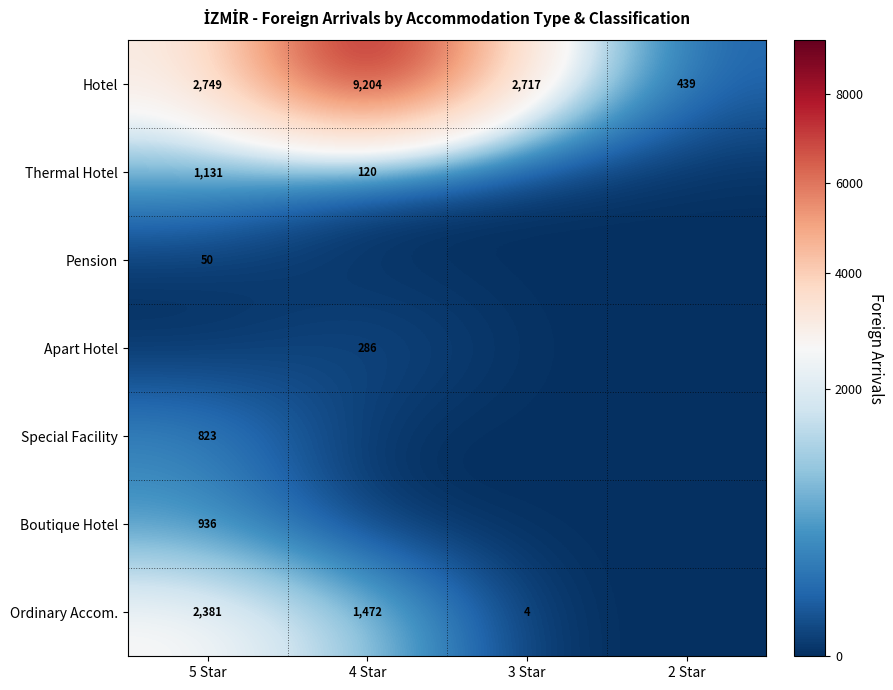

The value of Hotel at 4 Star is 9204. True or false?

True